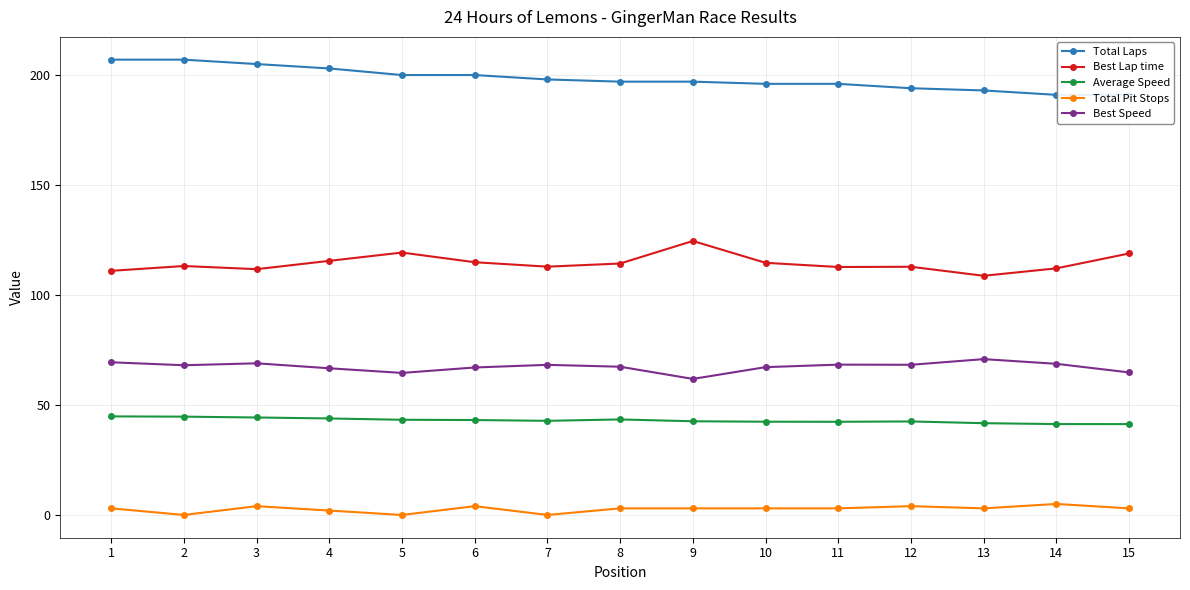

List the series in order of their peak value, lowest first.

Total Pit Stops, Average Speed, Best Speed, Best Lap time, Total Laps